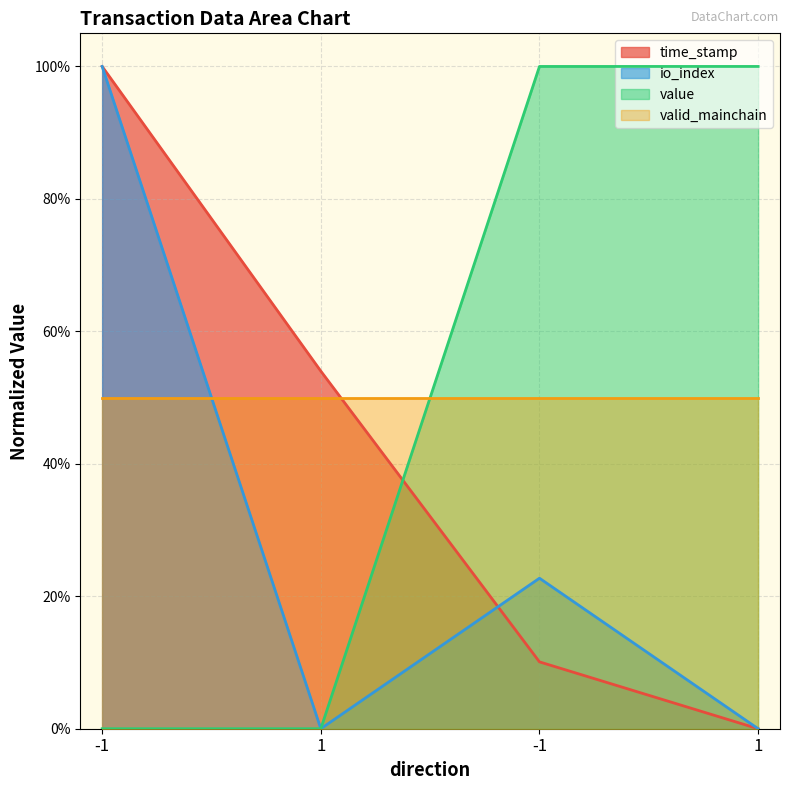

At which category is the sum across all series the highest?

-1